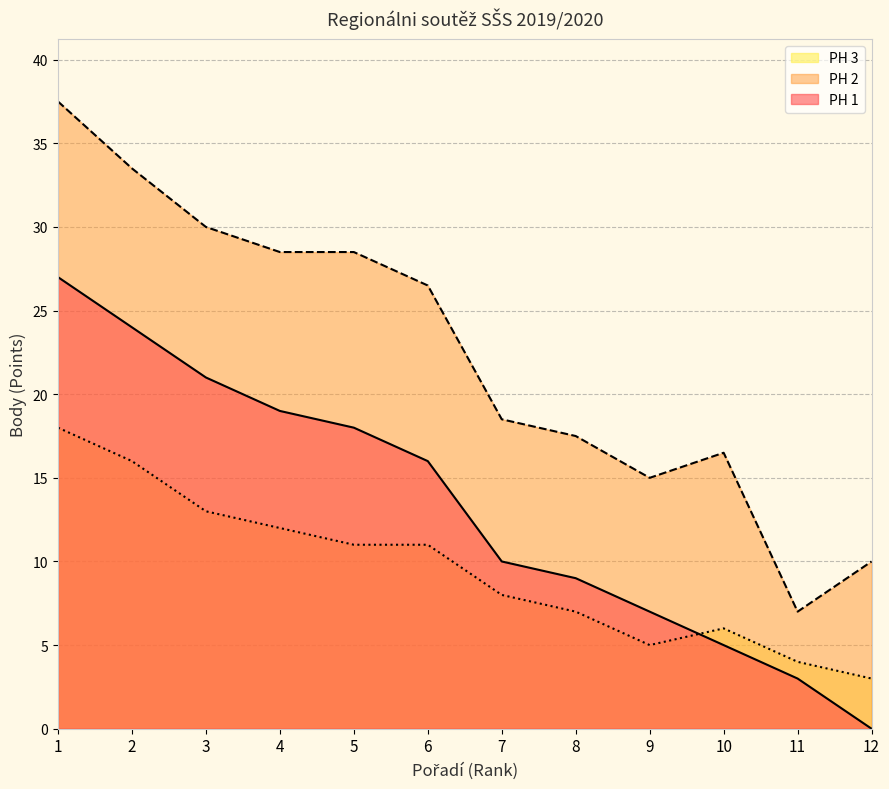

Rank the series by their maximum value, from lowest to highest.

PH 3, PH 1, PH 2